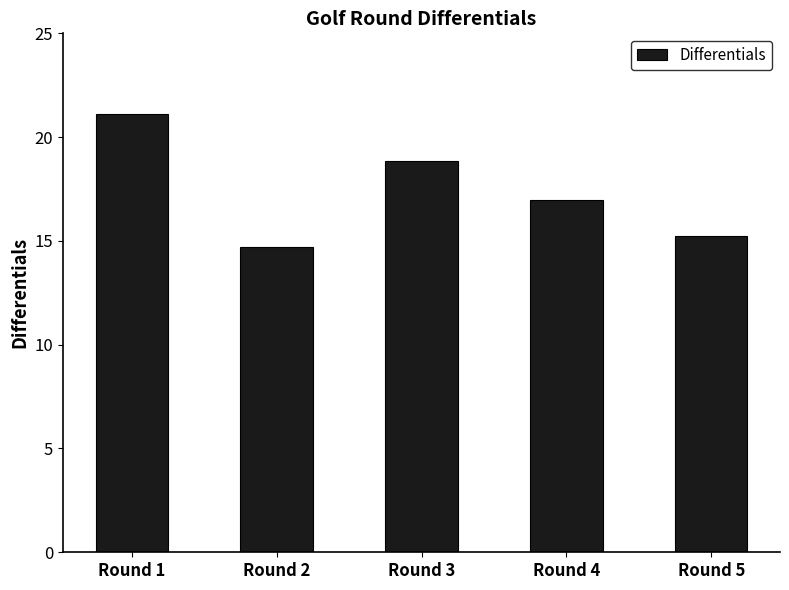

Which category has the highest value across all series?

Round 1